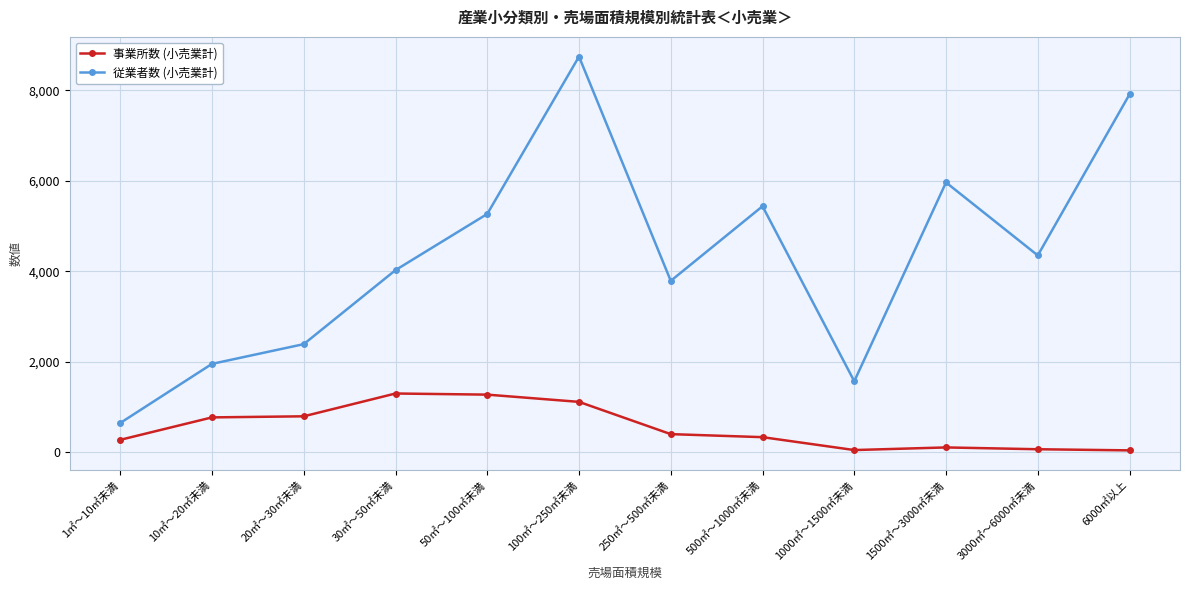

Is the value of 従業者数 (小売業計) at 1㎡～10㎡未満 greater than the value of 事業所数 (小売業計) at 100㎡～250㎡未満?

No